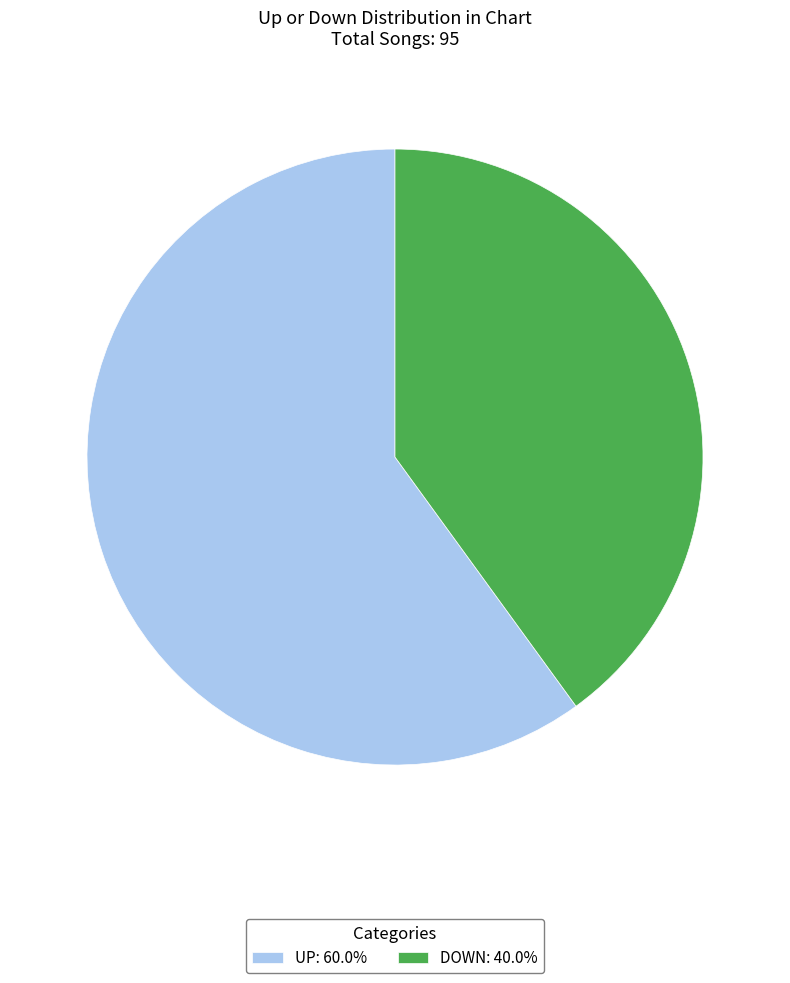

Combined, do DOWN: 40.0% and UP: 60.0% account for over 50%?

Yes